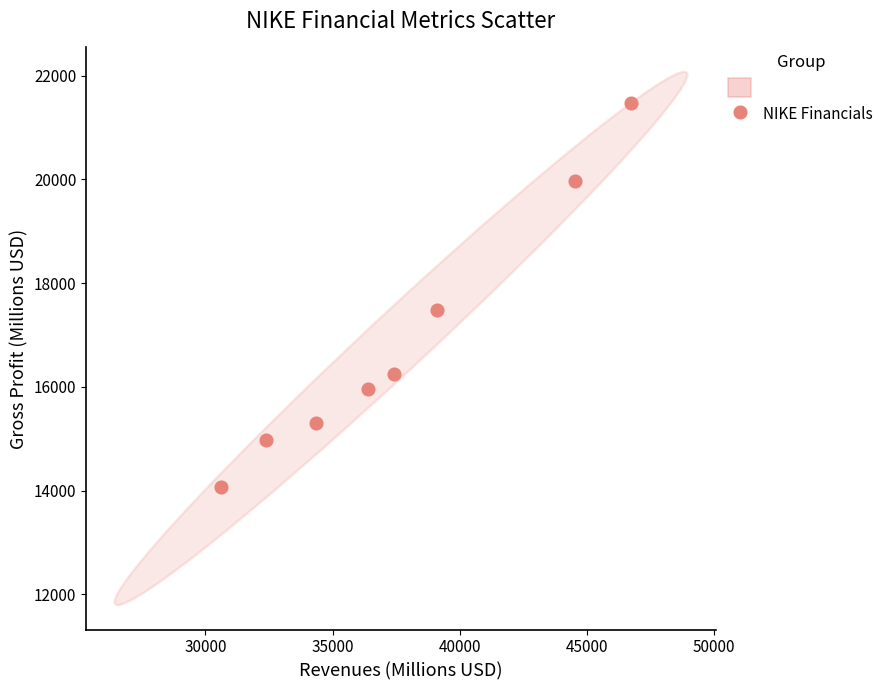

What Y value in the scatter plot is closest to 17773?

17474